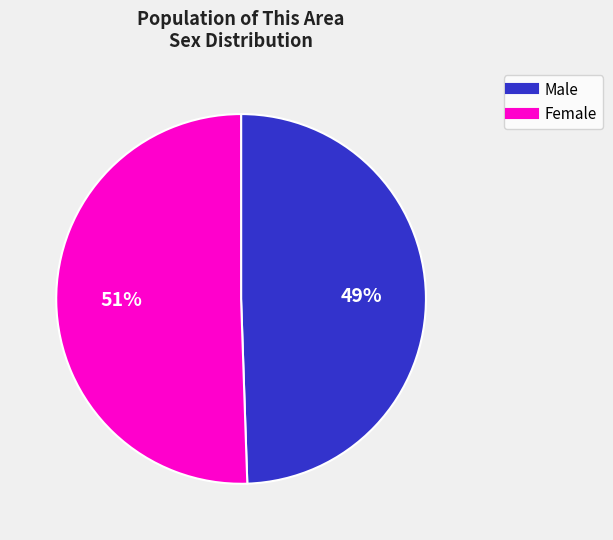

Is Female the majority of the pie?

Yes